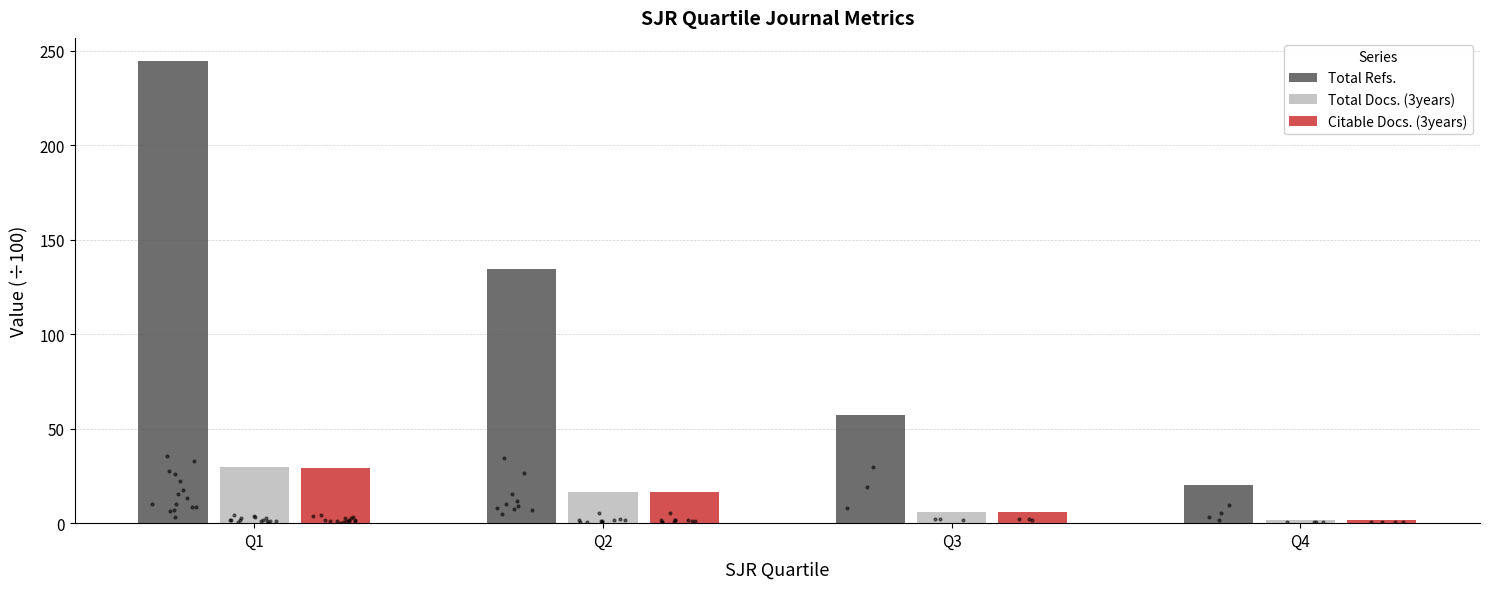

Which series contains the lowest Y value?

Citable Docs. (3years)